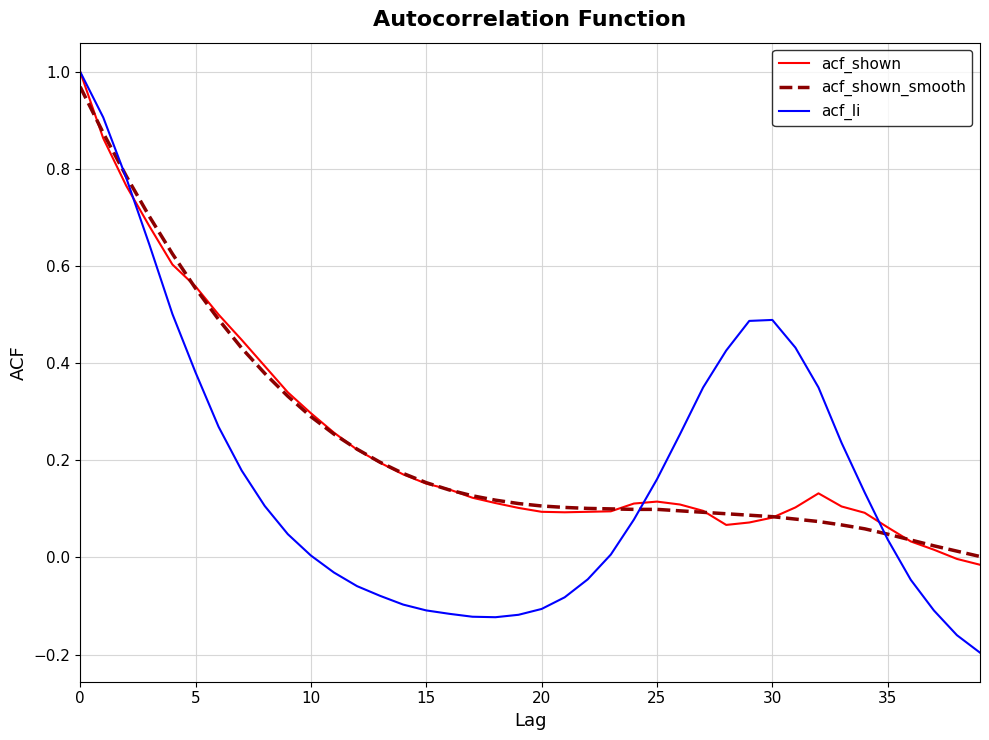

How many intersections are there between acf_shown_smooth and acf_li?

3